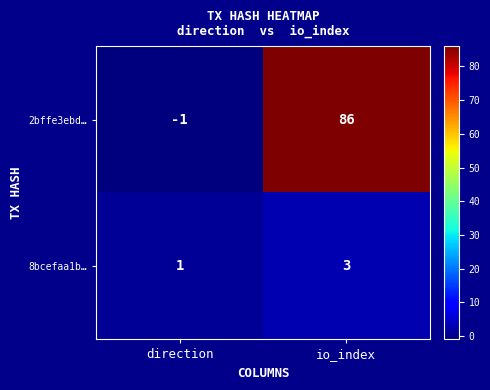

Which series has the widest spread of values?

2bffe3ebd…